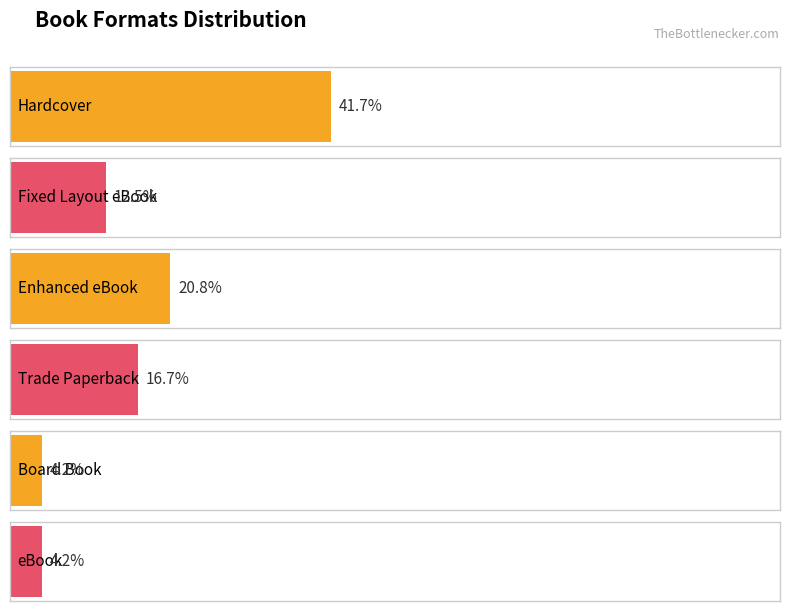

What position from the left is Hardcover?

1